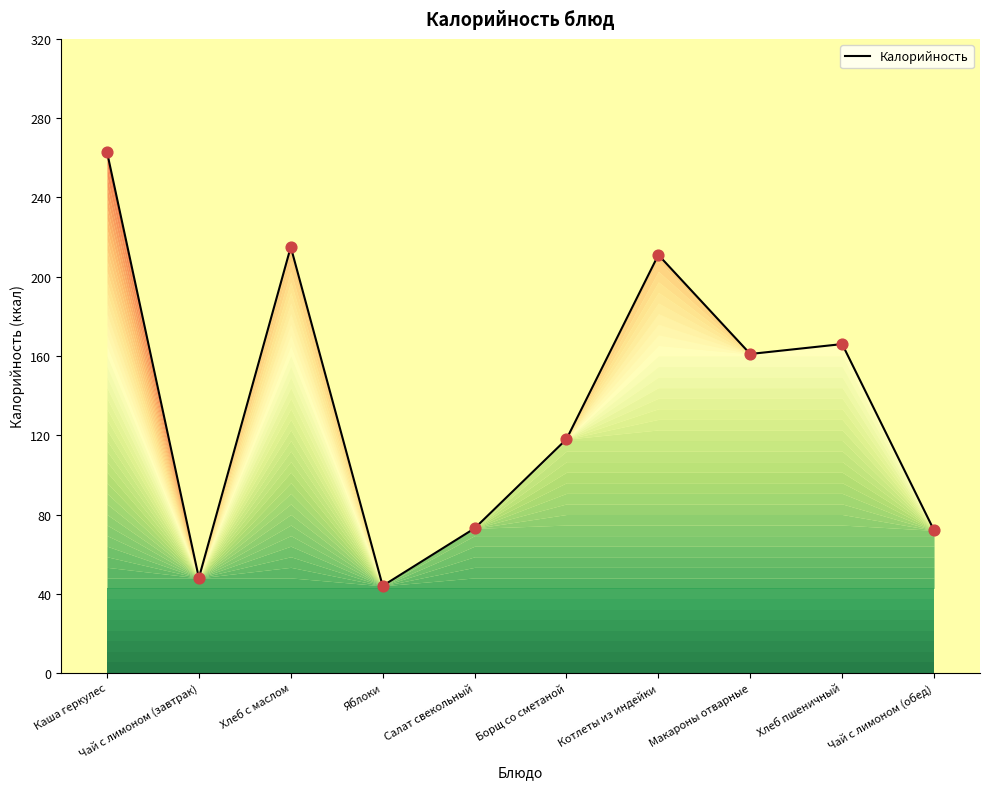

What is the change in value from Хлеб с маслом to Чай с лимоном (обед)?

-143